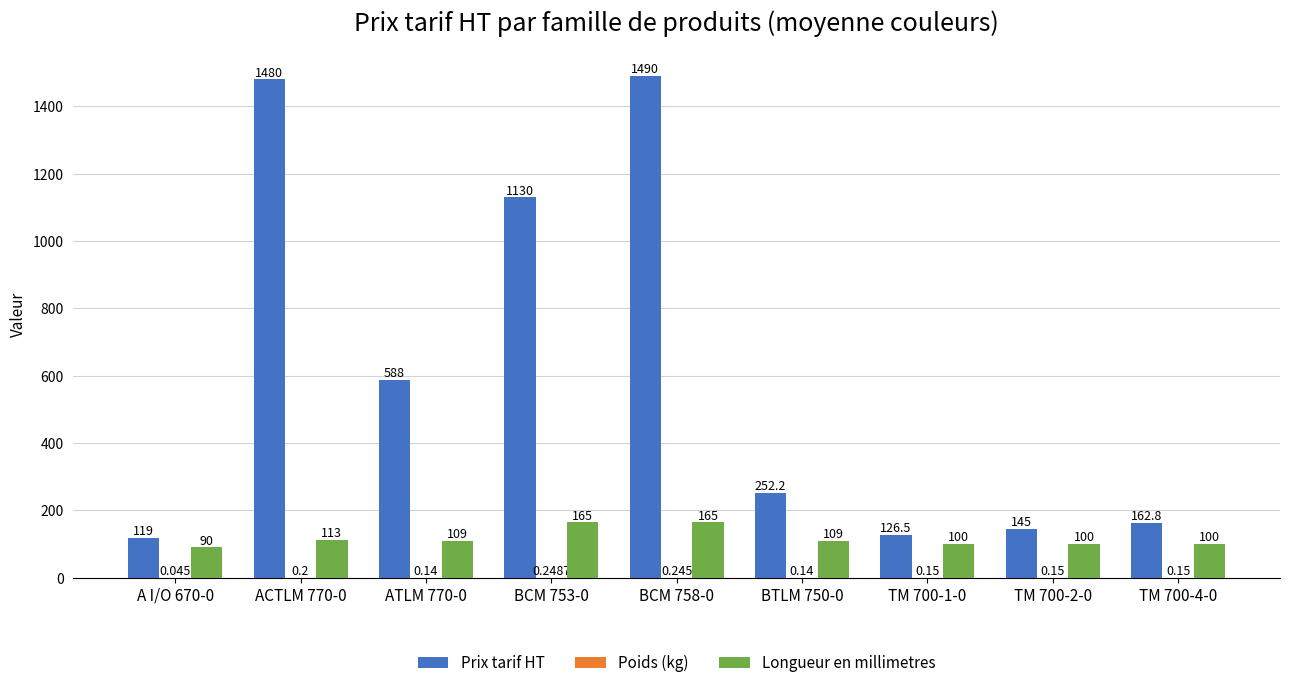

Which series changed the most between ATLM 770-0 and BTLM 750-0?

Prix tarif HT